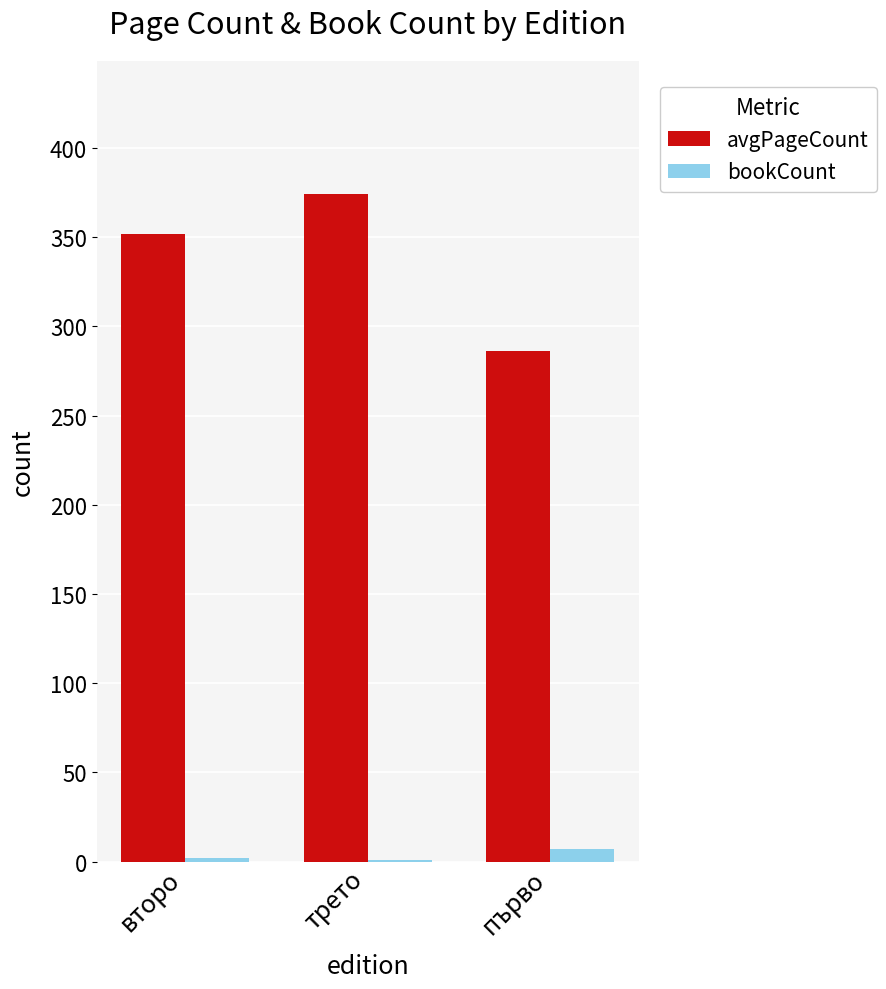

Is it true that avgPageCount equals 229 at трето?

False